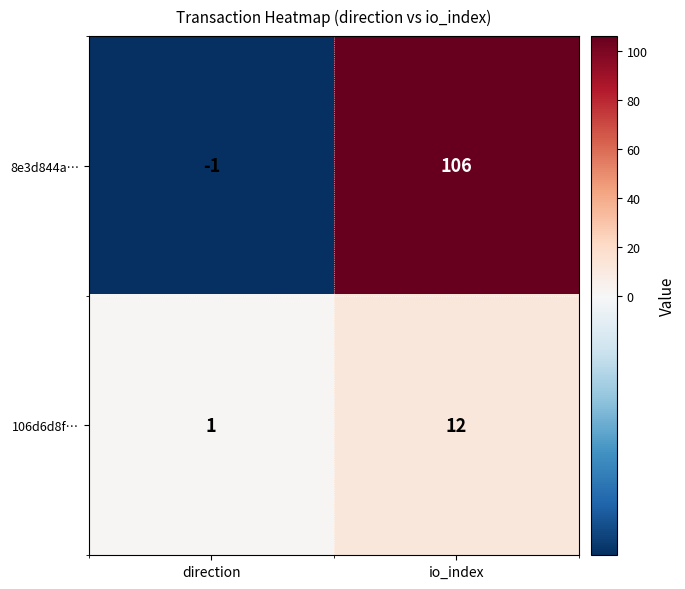

At which category is the sum across all series the highest?

io_index